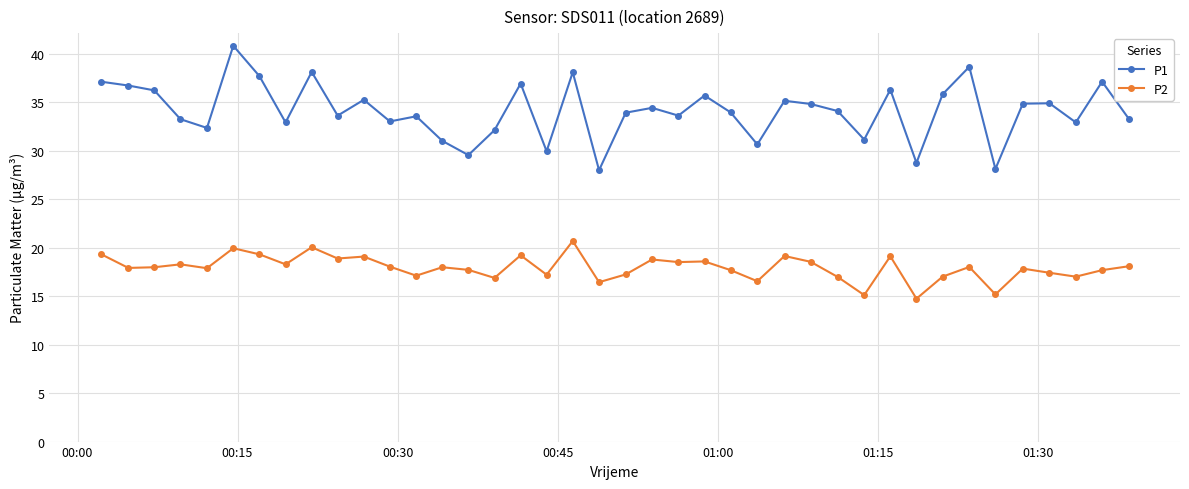

What is the greatest value displayed?

40.8